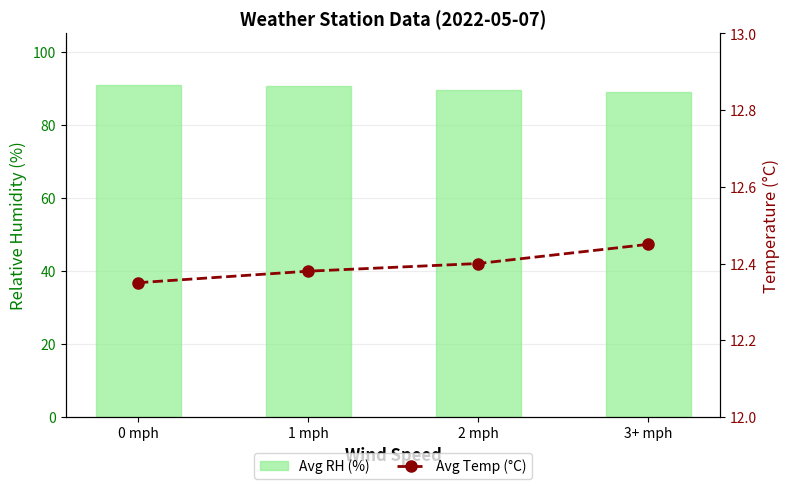

At which label does Avg RH (%) first exceed 90?

0 mph